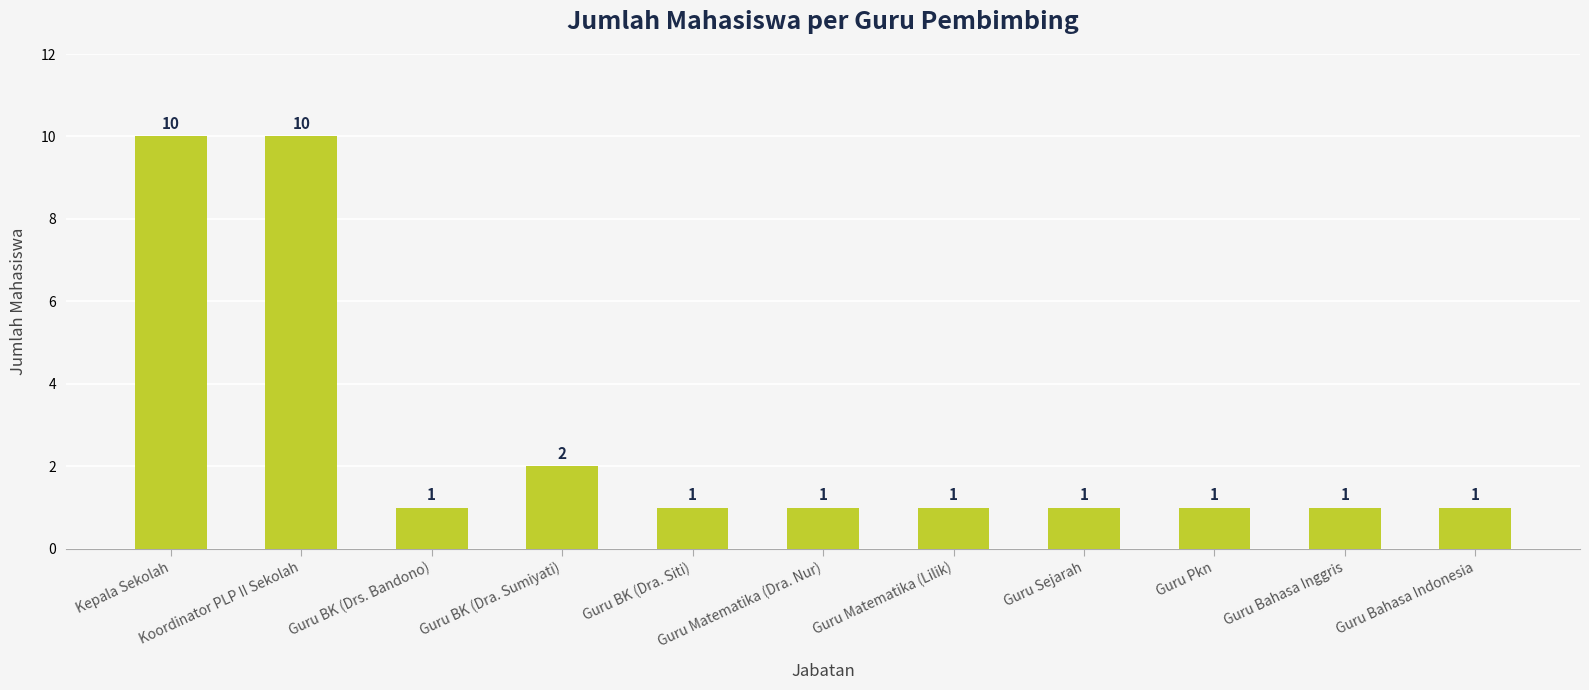

The chart shows a value of 3 at Guru BK (Dra. Sumiyati). True or false?

False